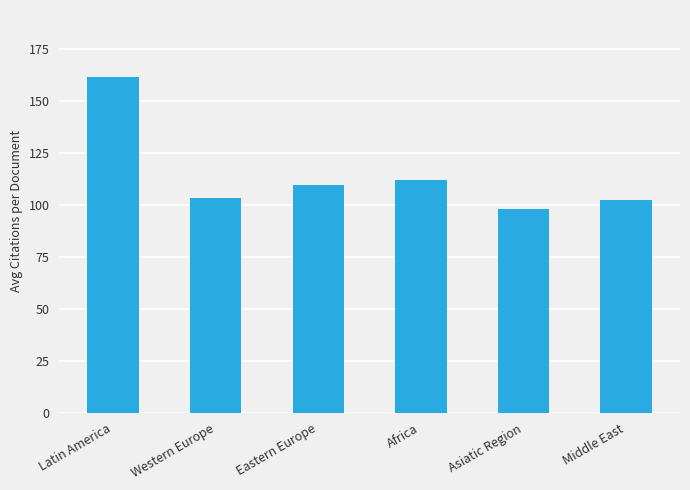

What is the difference between the second highest and minimum values?

14.1